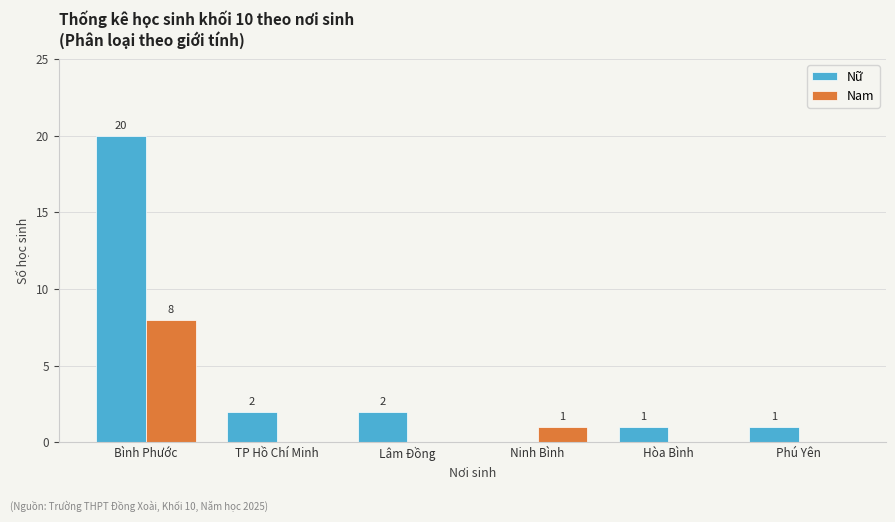

How many Nam values are between 0 and 1?

5